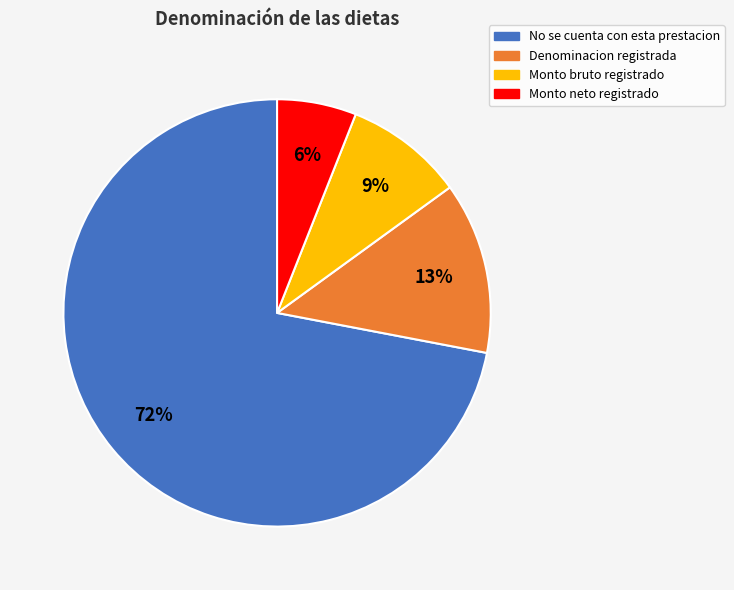

Does No se cuenta con esta prestacion account for over 50% of the chart?

Yes